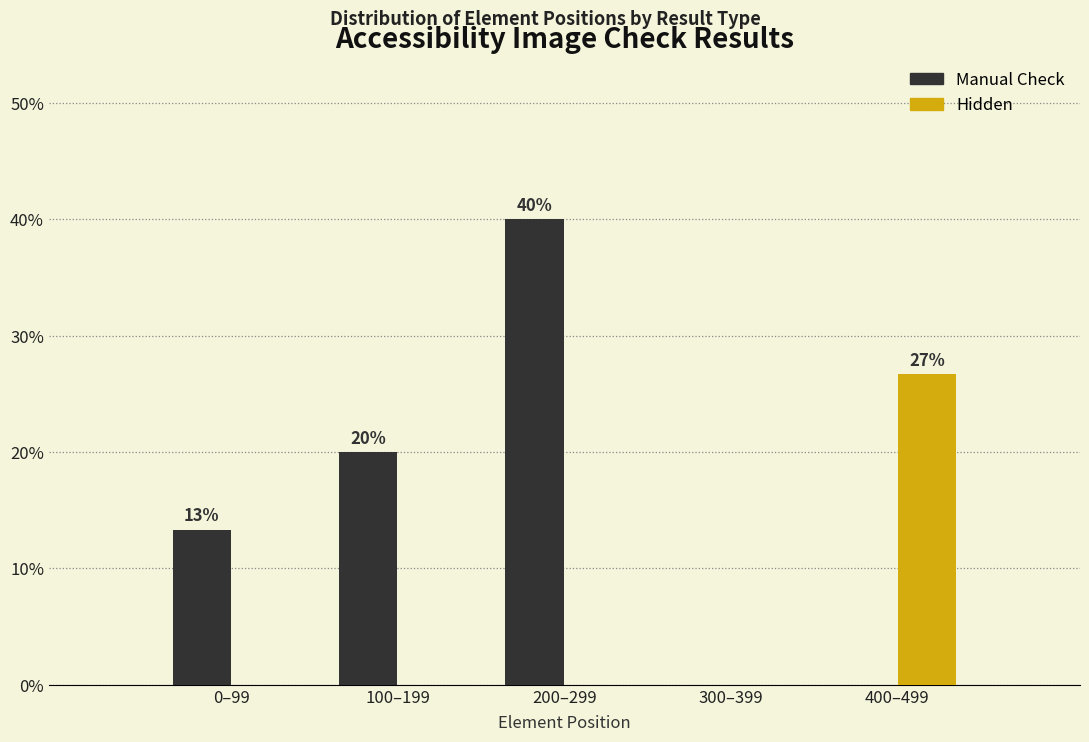

Reading left to right, what are all the values shown in this chart?

Manual Check: 0–99=13.3	100–199=20.0	200–299=40.0	300–399=0.0	400–499=0.0
Hidden: 0–99=0.0	100–199=0.0	200–299=0.0	300–399=0.0	400–499=26.7